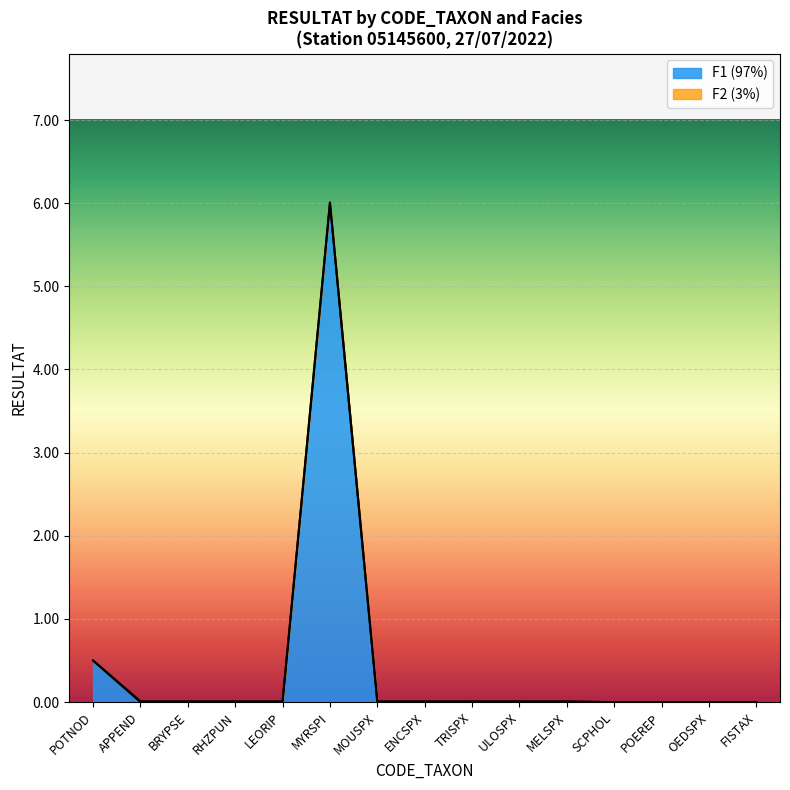

The value of F1 (97%) at RHZPUN is 0.0. True or false?

True